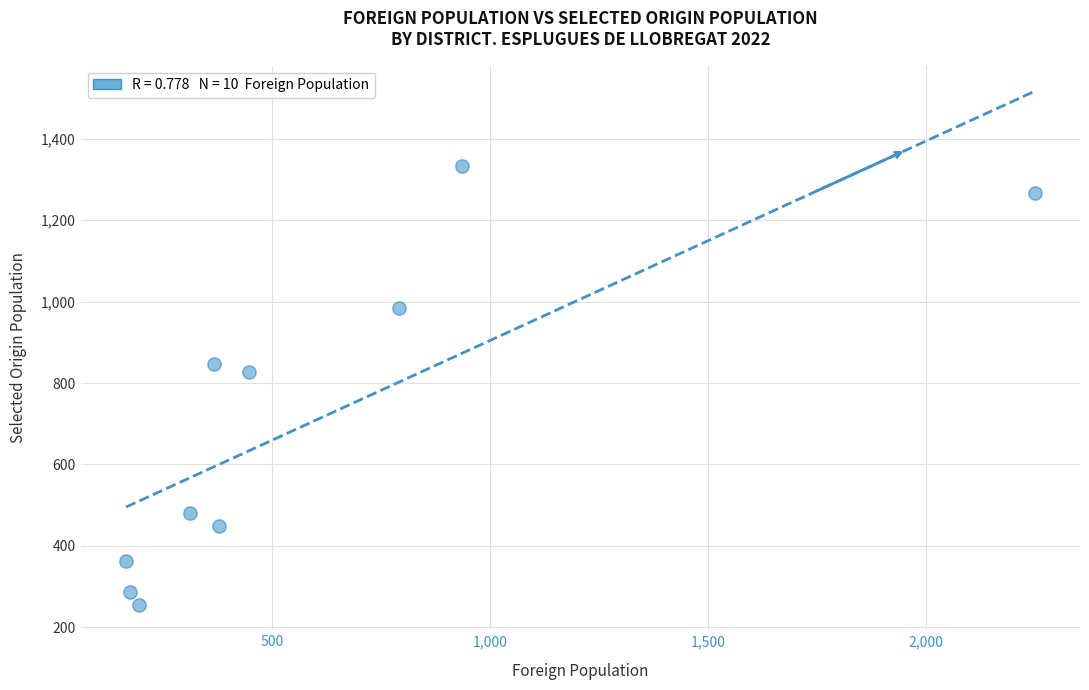

What Y value in the scatter plot is closest to 795?

826